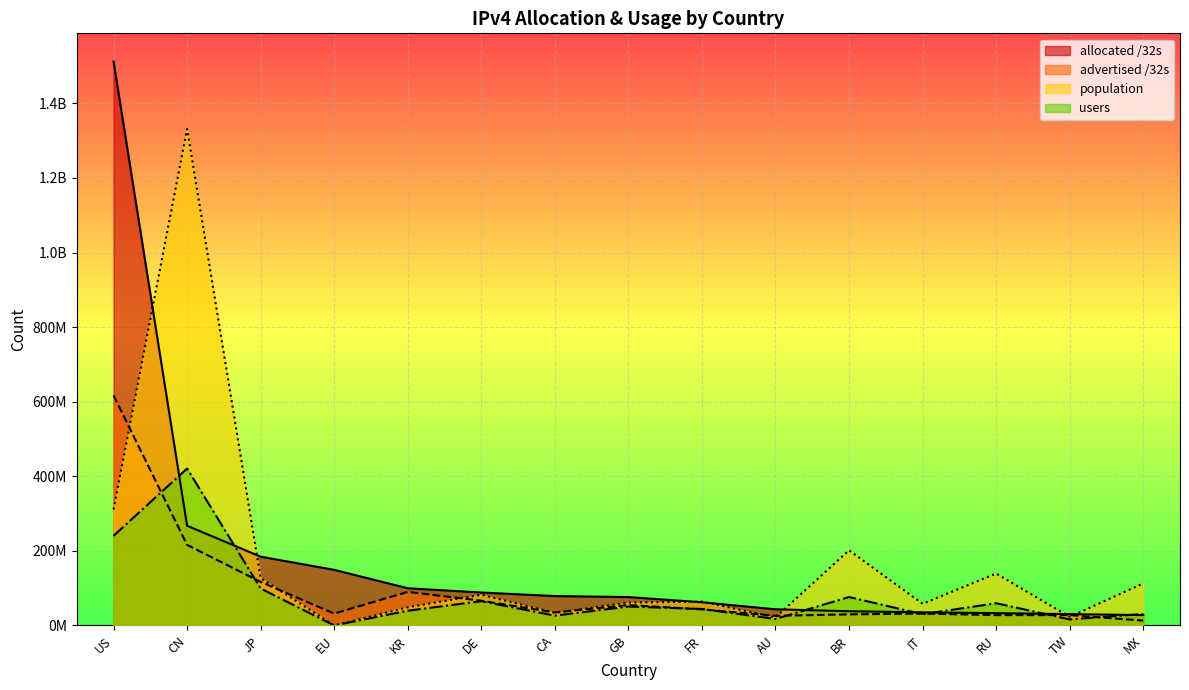

What are all the series names shown in the legend?

allocated /32s, advertised /32s, population, users